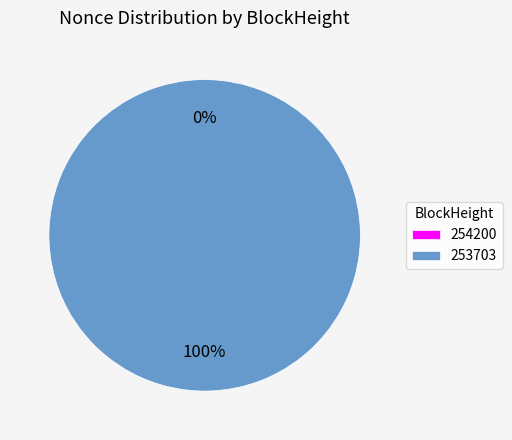

To the nearest percent, what is the average slice percentage?

50%